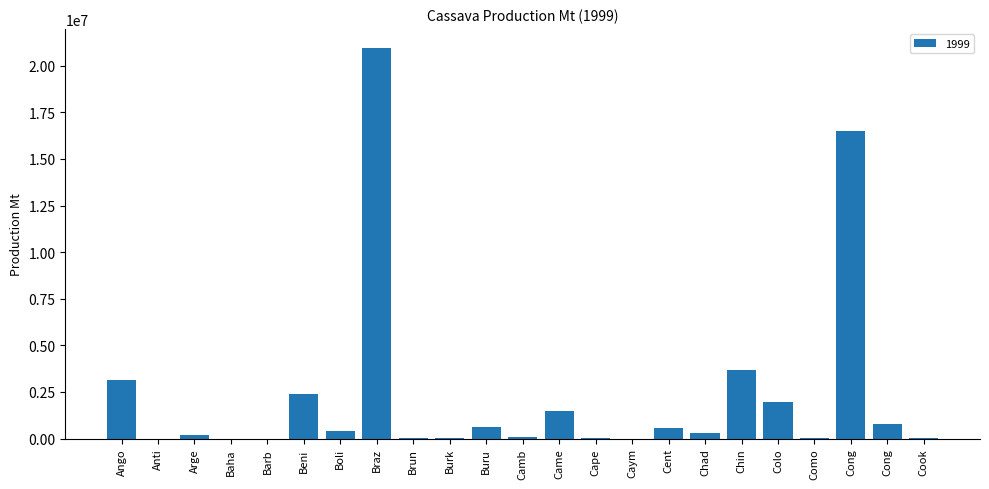

Are the bars grouped side by side (vs. stacked)?

No